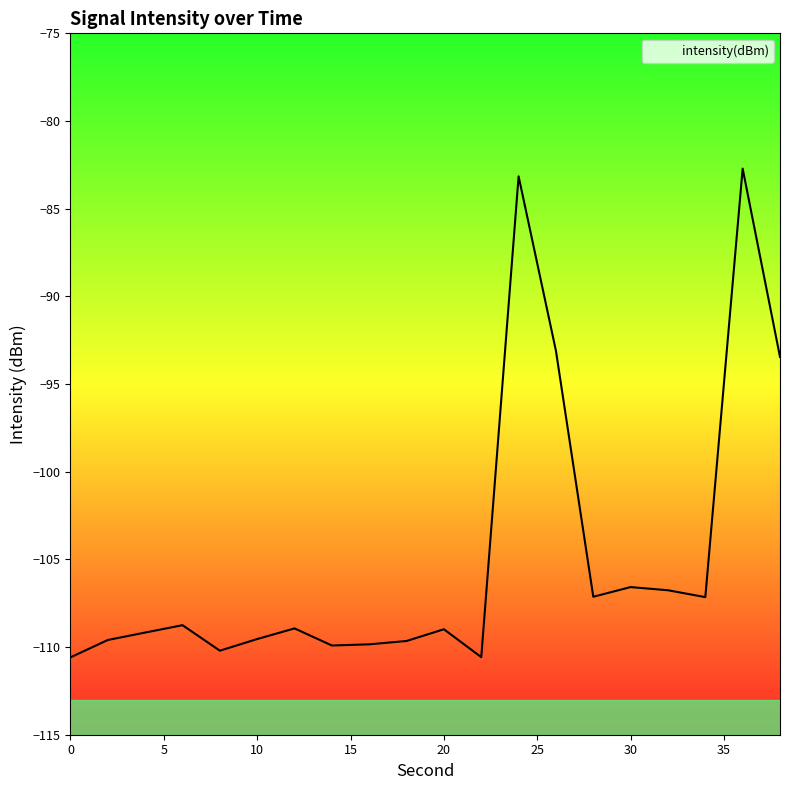

Count the number of data series in this chart.

1